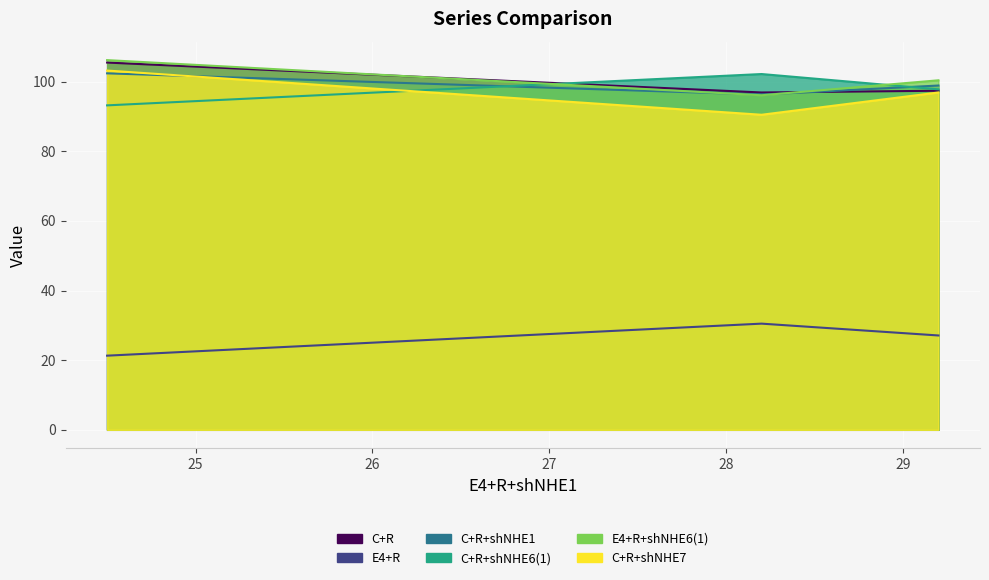

Rank the series at 24.5 from lowest to highest value.

E4+R, C+R+shNHE6(1), C+R+shNHE1, C+R+shNHE7, C+R, E4+R+shNHE6(1)